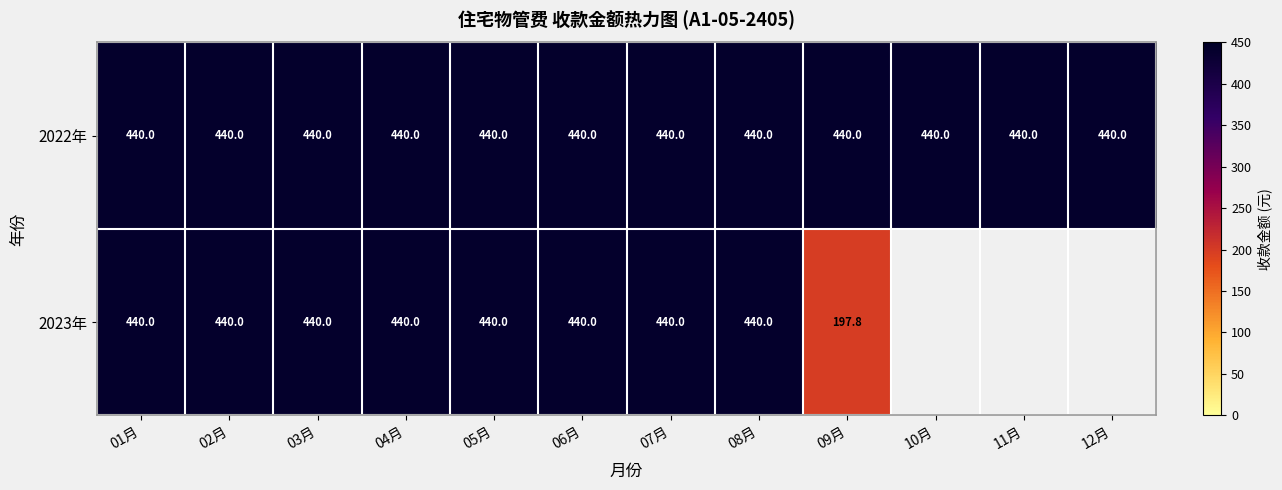

What is the spread (max minus min) of values at 09月?

242.2